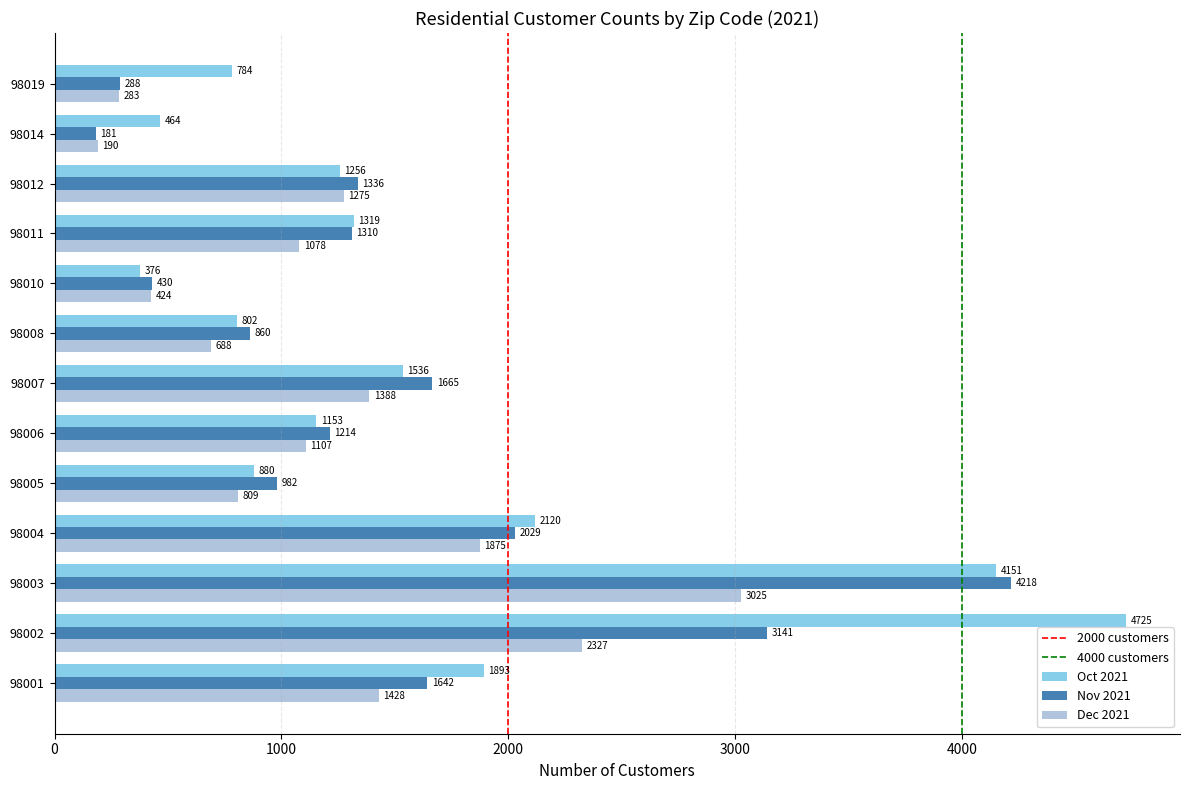

Rank the series by their maximum value, from highest to lowest.

Oct 2021, Nov 2021, Dec 2021